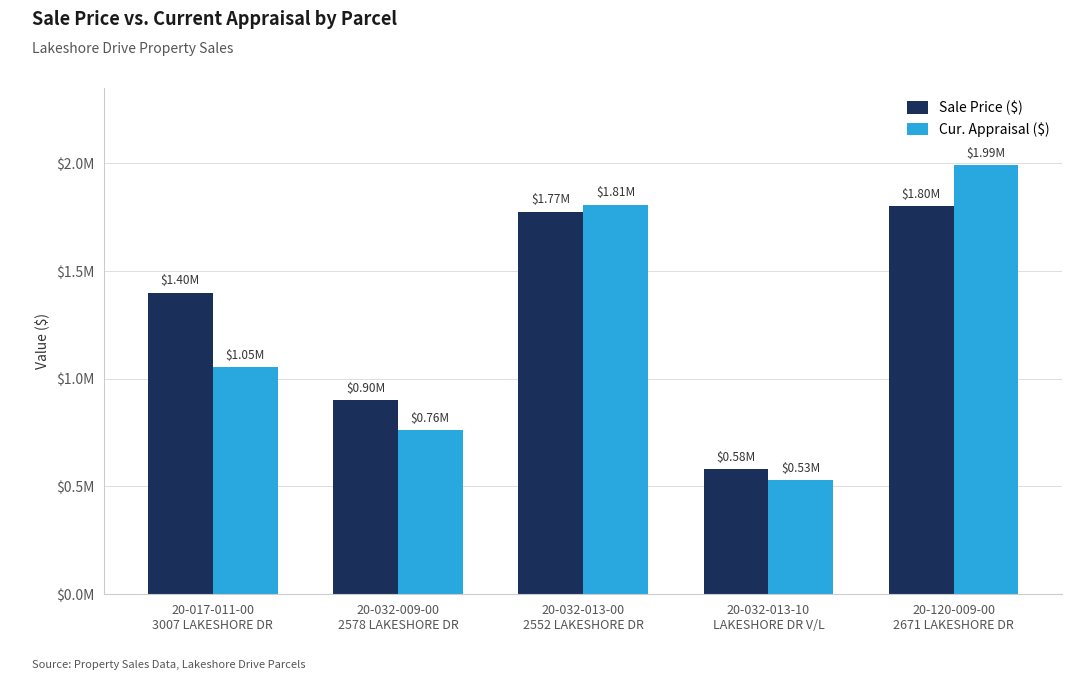

True or false: Cur. Appraisal ($) has a value of 1806168 at 20-032-013-00
2552 LAKESHORE DR.

True